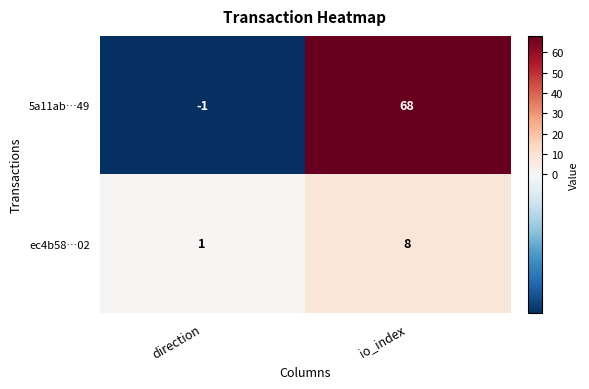

What is the sum of all ec4b58…02 values?

9